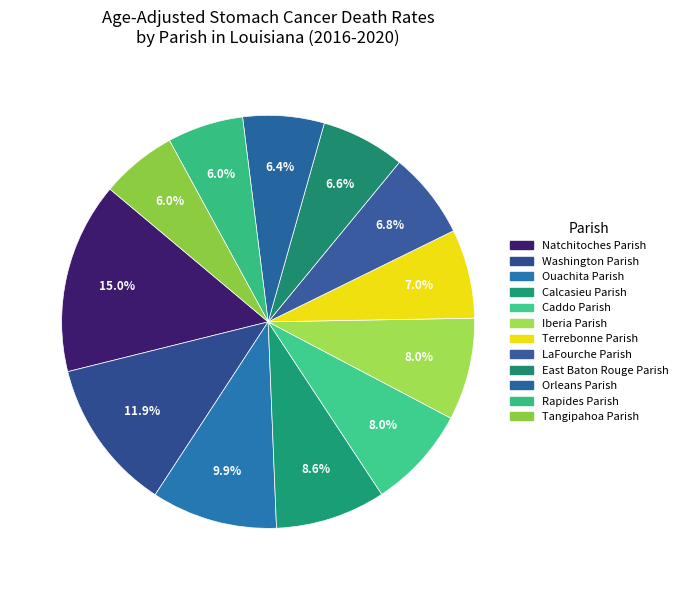

To the nearest percent, what is the combined percentage of Orleans Parish and Ouachita Parish?

16%